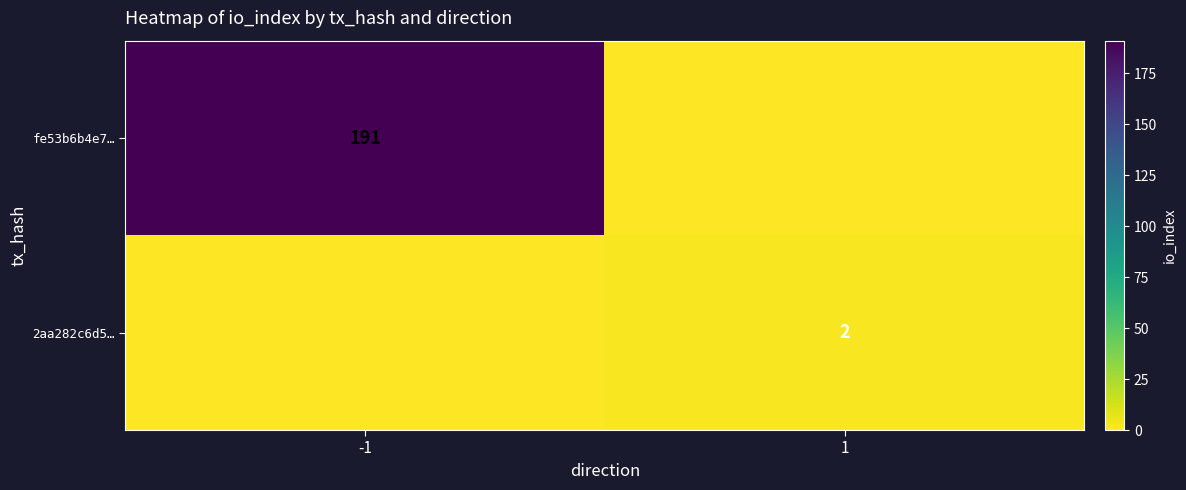

Count the number of categories in the chart.

2